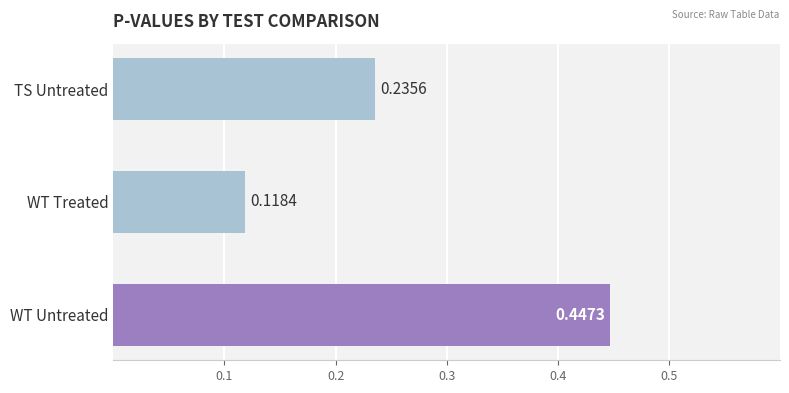

What is the label of the 1st bar from the top?

TS Untreated